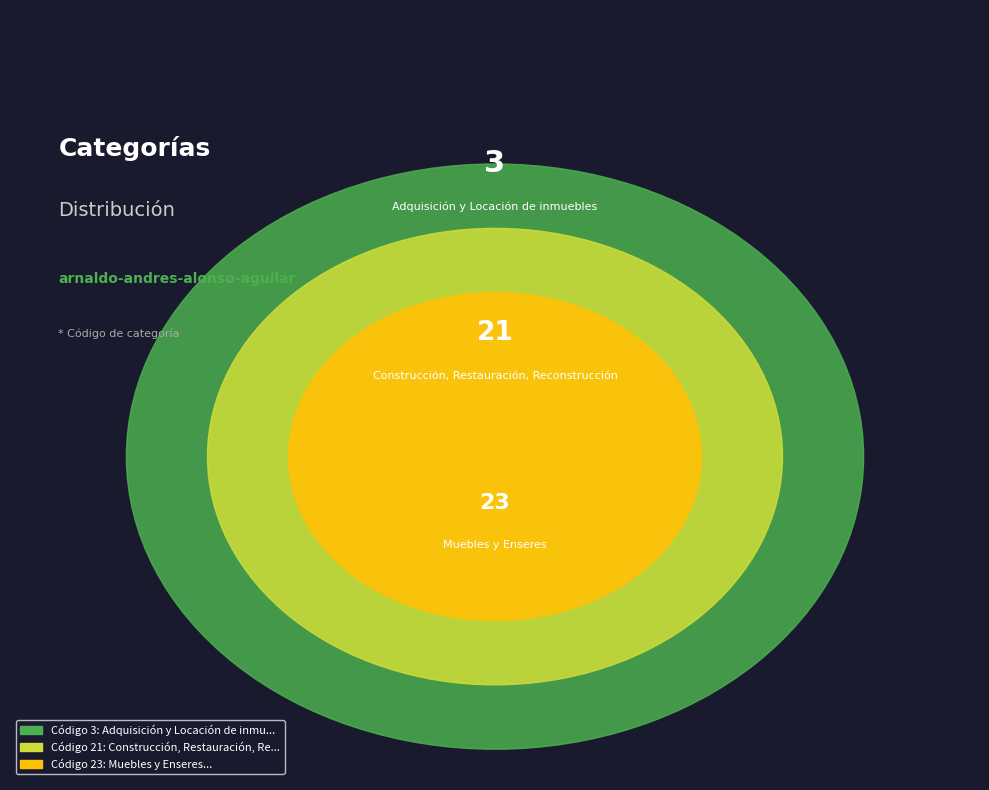

The Muebles y Enseres slice represents 35% of the pie. True or false?

False